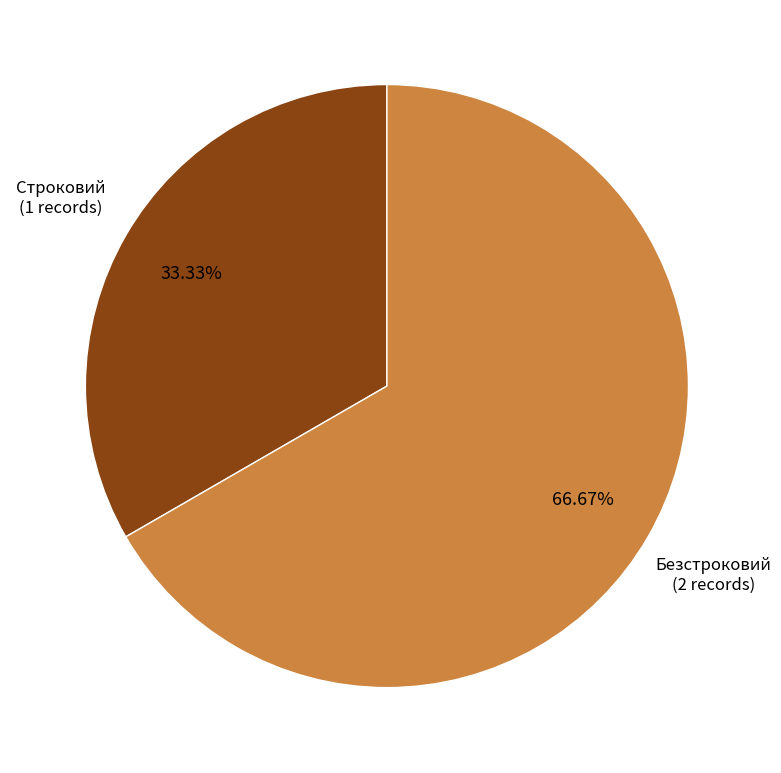

Is there a majority slice in this chart?

Yes